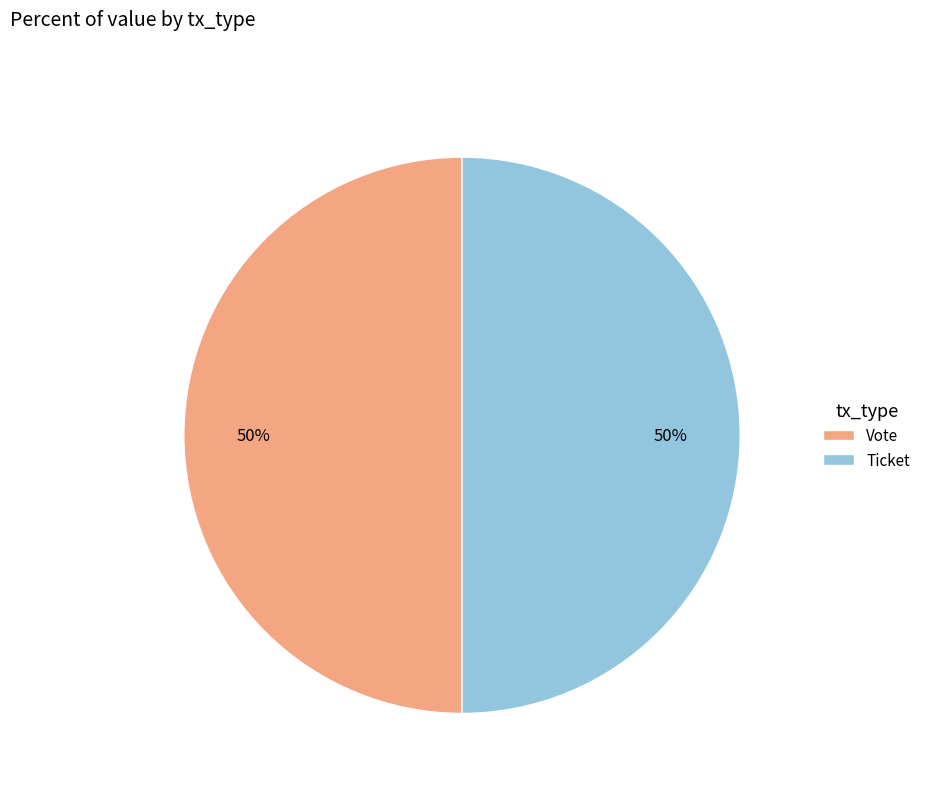

To the nearest percent, what portion does Vote represent?

50%